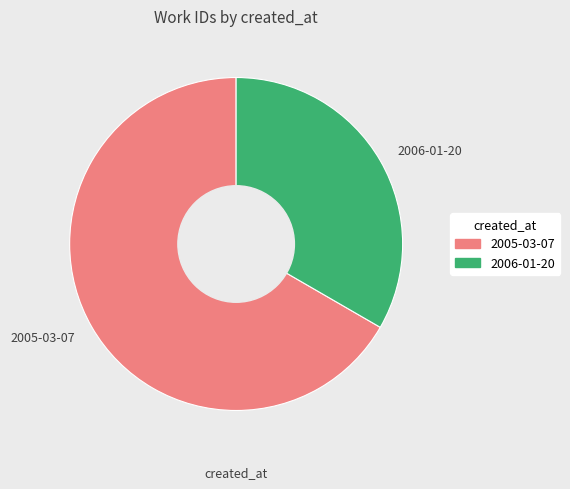

Rank the categories by value from lowest to highest.

2006-01-20, 2005-03-07